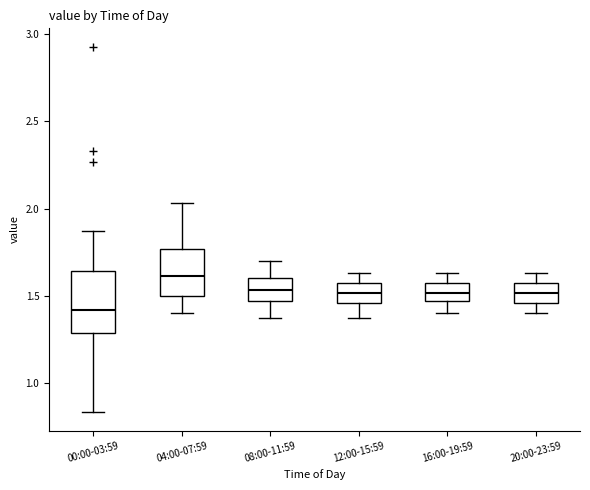

Where is the upper edge of the box for 12:00-15:59 on the y-axis? The values are not printed on the chart, so give them approximately, as read against the axis.

1.55